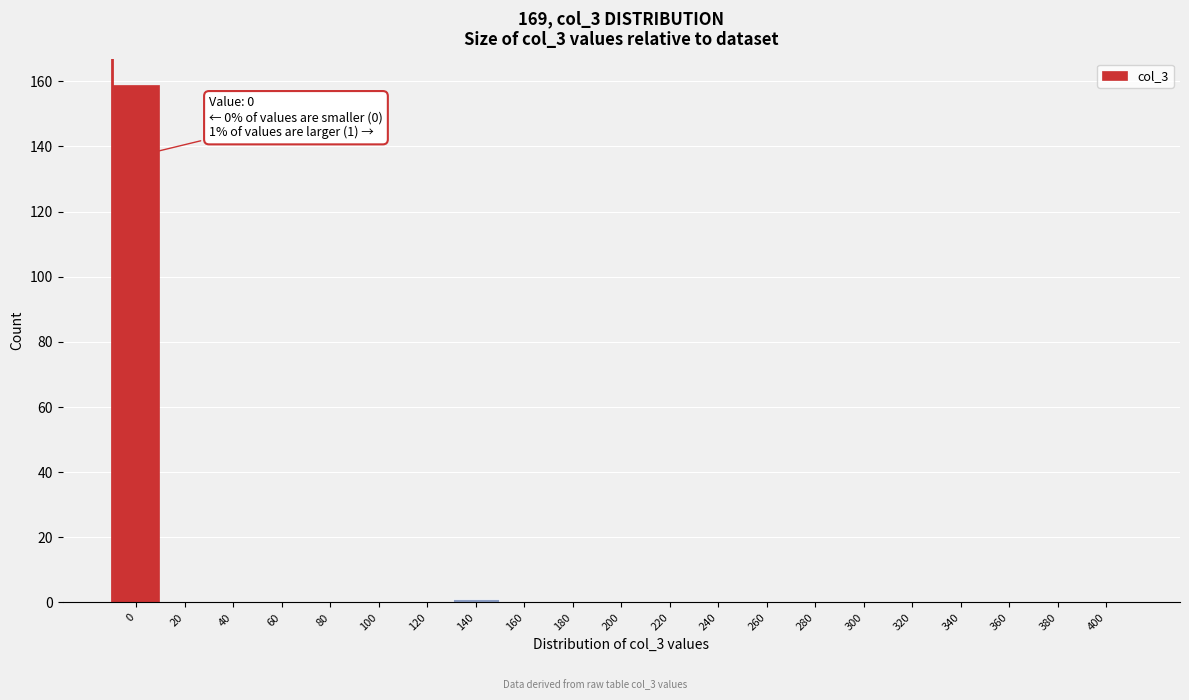

Reading left to right, extract all data points from this chart.

0=159	20=0	40=0	60=0	80=0	100=0	120=0	140=1	160=0	180=0	200=0	220=0	240=0	260=0	280=0	300=0	320=0	340=0	360=0	380=0	400=0